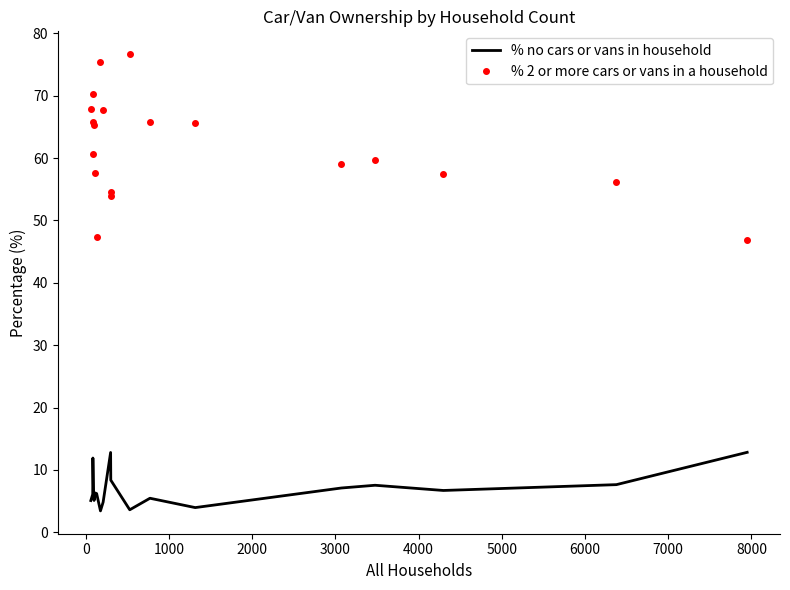

List the series in order of their overall mean, highest first.

% 2 or more cars or vans in a household, % no cars or vans in household